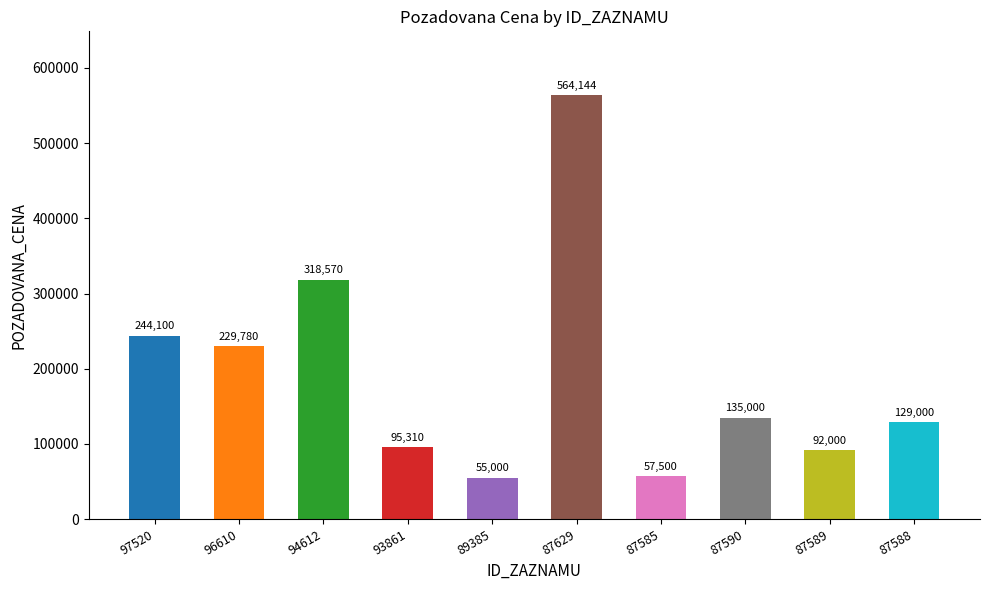

True or false: the data shows 84339 at 96610.

False